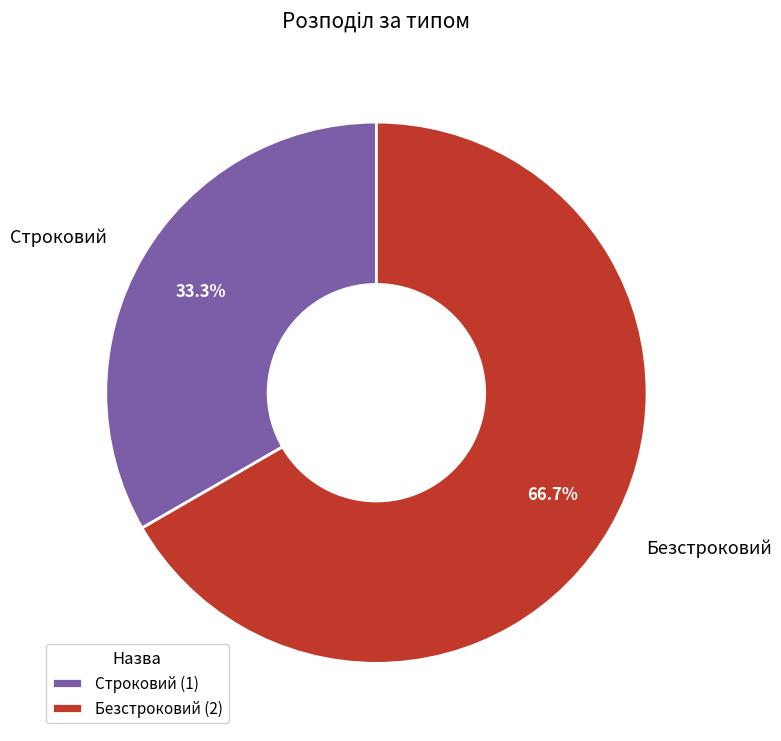

The Строковий slice represents 21% of the pie. True or false?

False